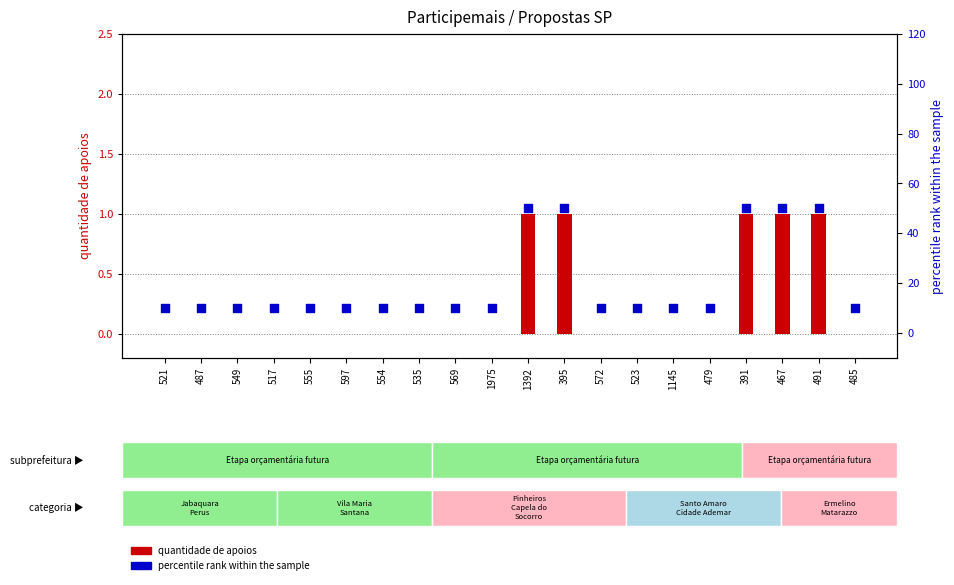

Which series contains the highest Y value?

percentile rank within the sample